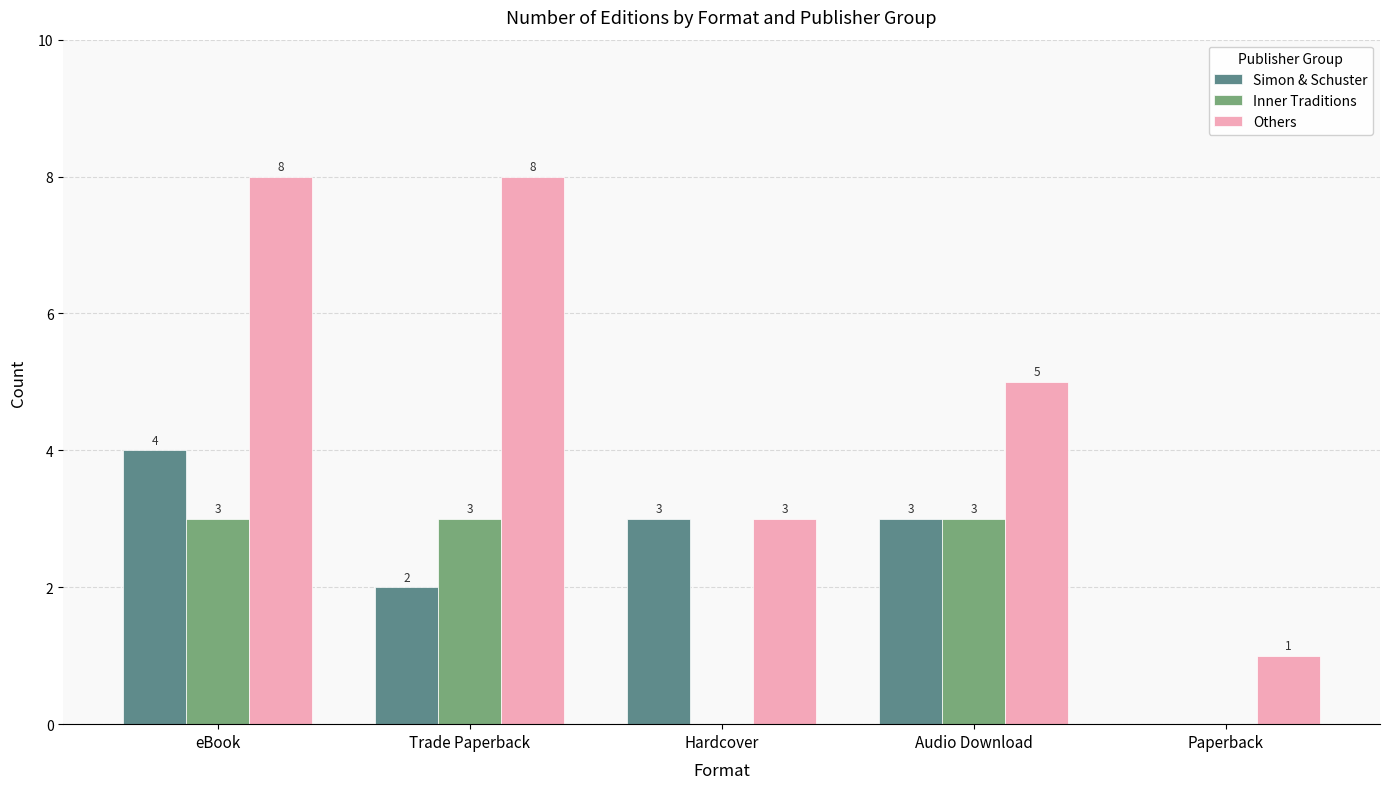

What are all the series names shown in the legend?

Simon & Schuster, Inner Traditions, Others